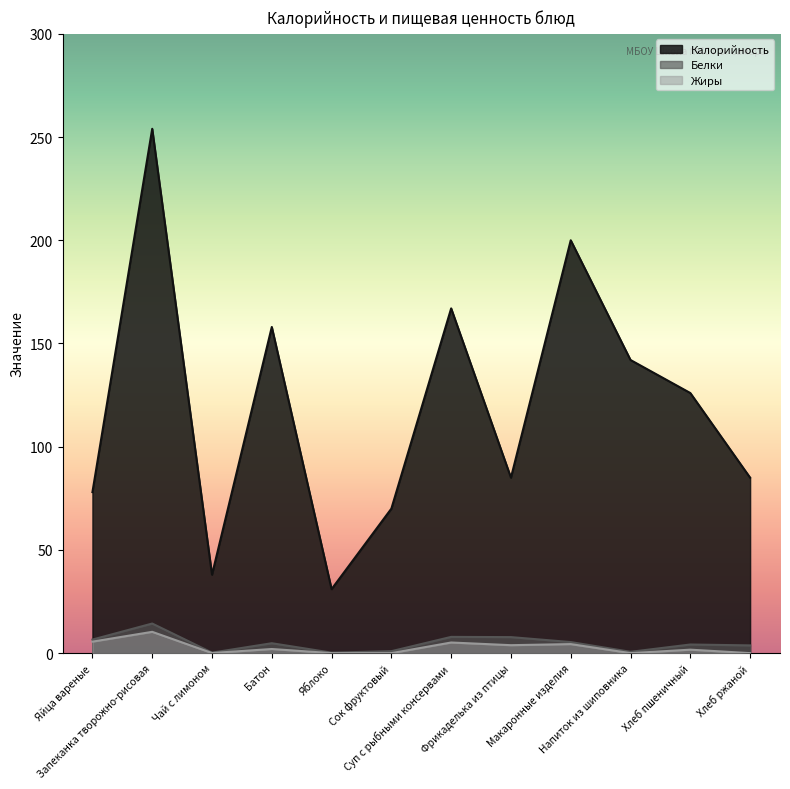

How many categories are shown in the chart?

12